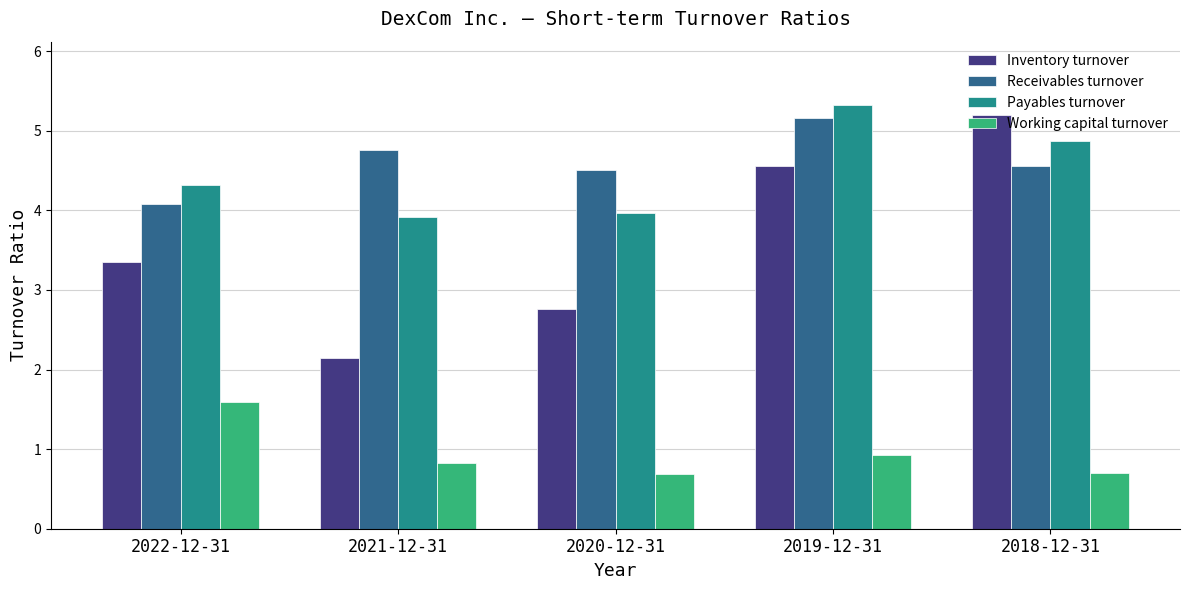

At 2022-12-31, list the series in order from smallest to largest.

Working capital turnover, Inventory turnover, Receivables turnover, Payables turnover